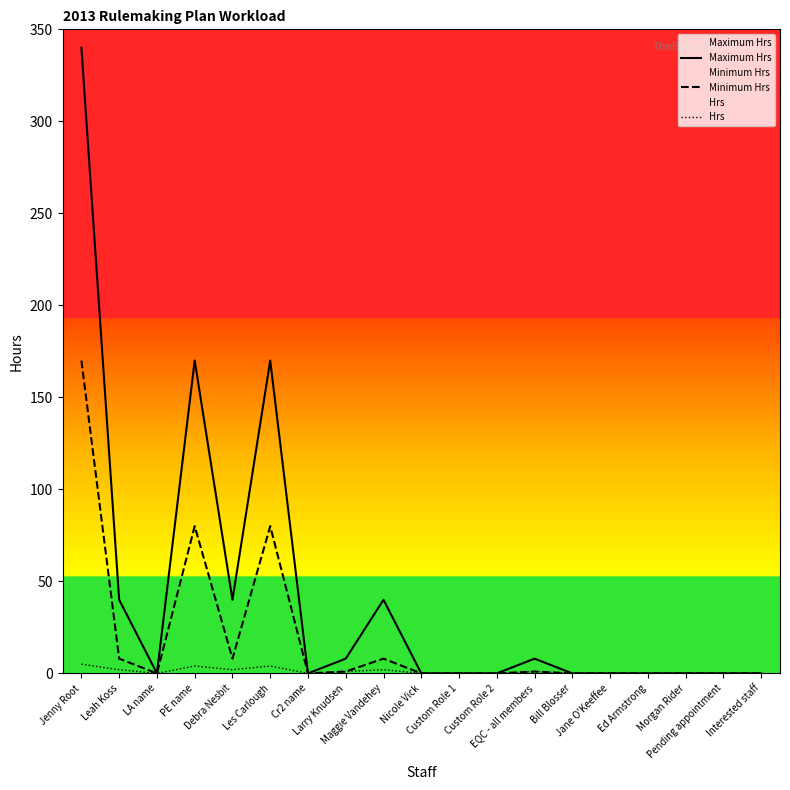

At which category does Maximum Hrs reach its first local valley?

LA name